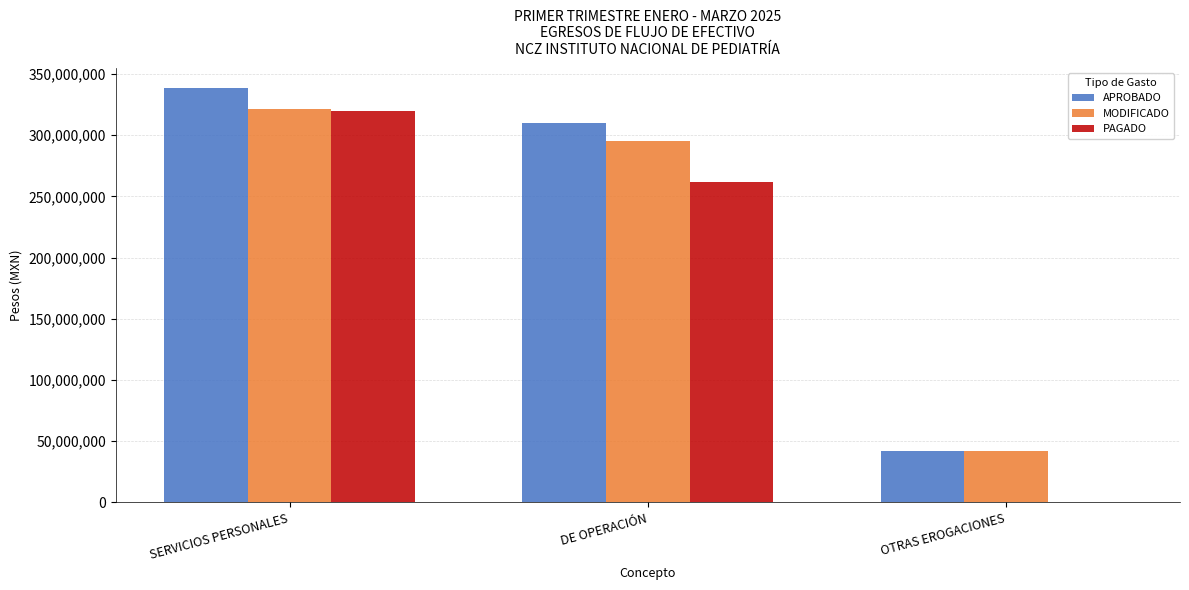

The value of APROBADO at OTRAS EROGACIONES is 9031823.3. True or false?

False